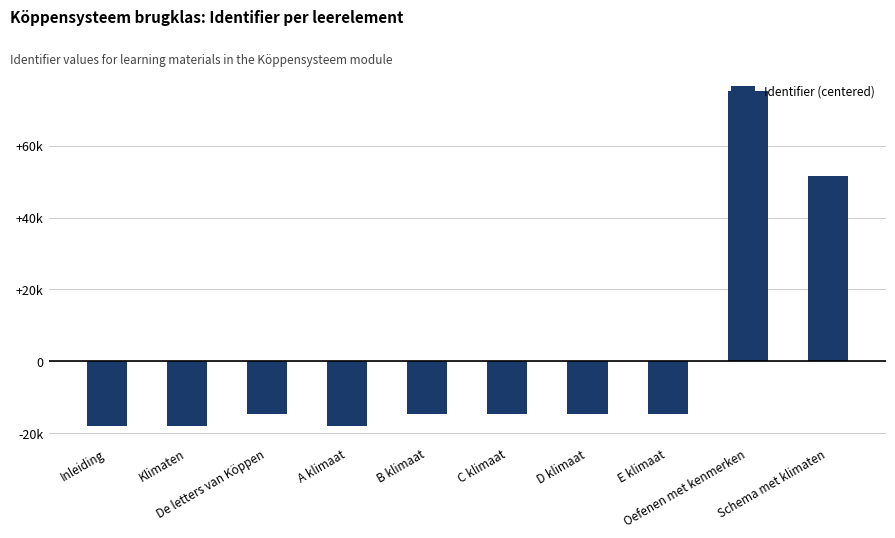

Which has a higher value, C klimaat or Schema met klimaten?

Schema met klimaten